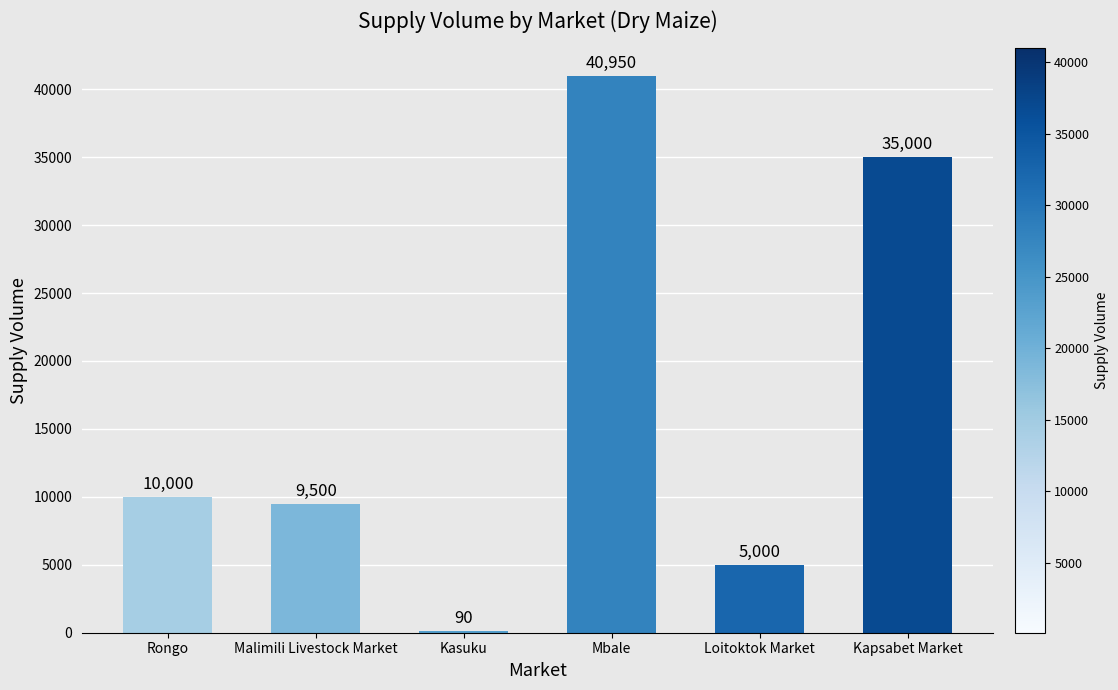

Read the value at Loitoktok Market.

5000